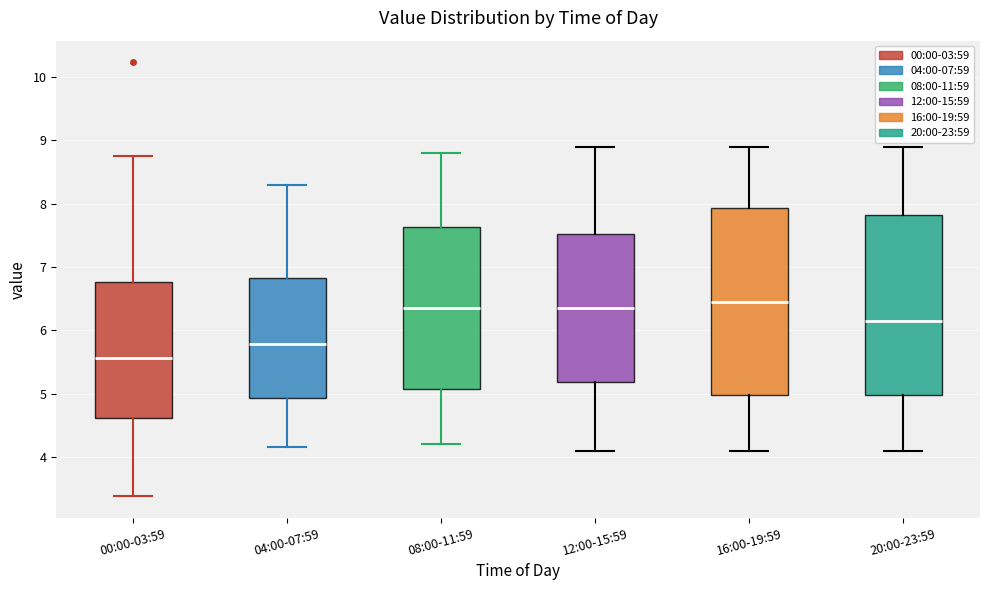

Reading left to right, transcribe this box plot: for each box, give where its median line is, the range the box spans, and where its two whiskers end, as read against the y-axis. The values are not printed on the chart, so give them approximately, as read against the axis.

00:00-03:59: median 5.6, box 4.6 to 6.8, whiskers 3.4 to 8.8
04:00-07:59: median 5.8, box 4.9 to 6.8, whiskers 4.2 to 8.3
08:00-11:59: median 6.4, box 5.1 to 7.6, whiskers 4.2 to 8.8
12:00-15:59: median 6.4, box 5.2 to 7.5, whiskers 4.1 to 8.9
16:00-19:59: median 6.5, box 5.0 to 7.9, whiskers 4.1 to 8.9
20:00-23:59: median 6.2, box 5.0 to 7.8, whiskers 4.1 to 8.9